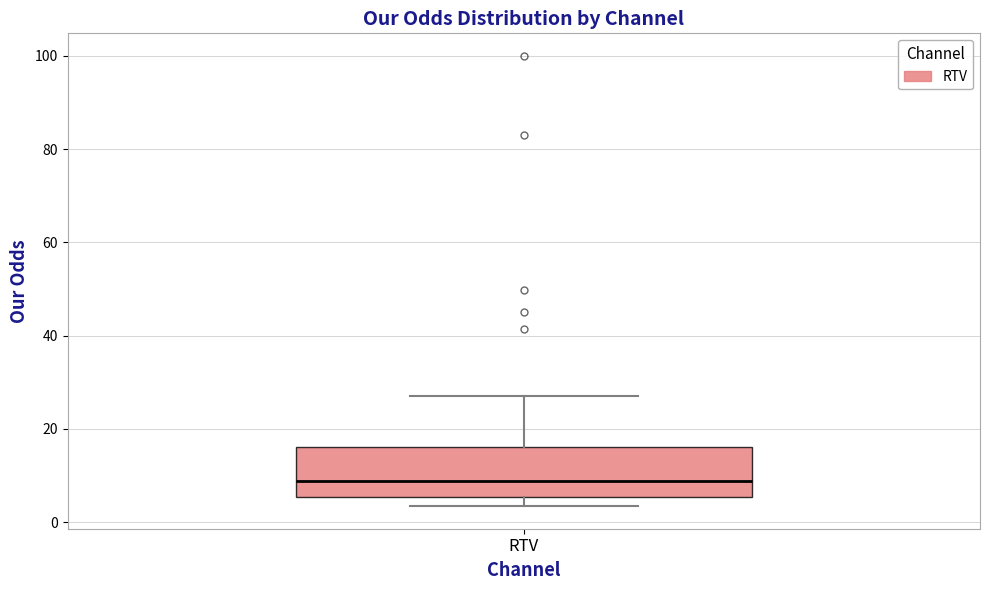

Read this box plot against the y-axis: the position of the median line, the range covered by the box, and the ends of both whiskers. The values are not printed on the chart, so give them approximately, as read against the axis.

median 8, box 6 to 16, whiskers 4 to 28